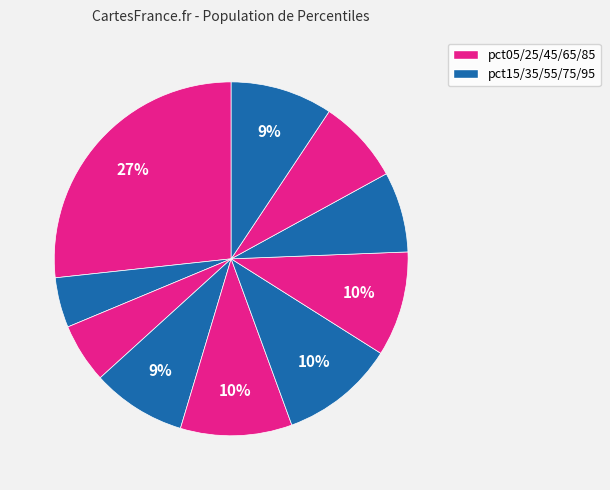

Which slice is the largest?

pct05